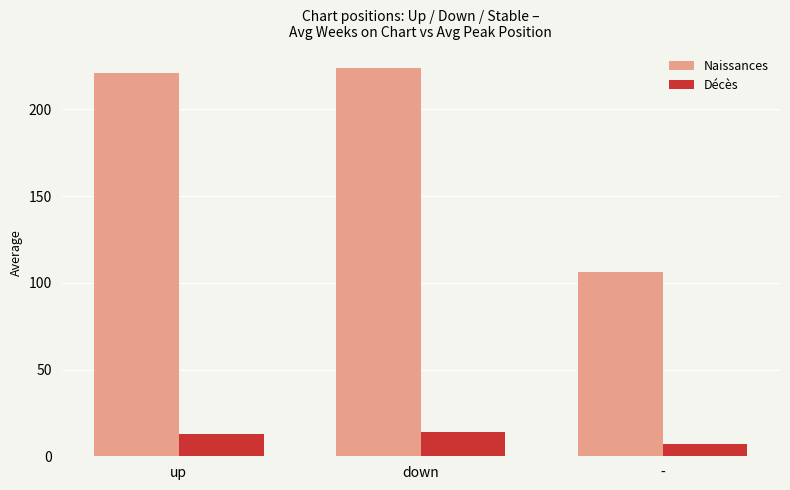

Reading left to right, what are all the values shown in this chart?

Naissances: up=221	down=224	-=106
Décès: up=13	down=14	-=7